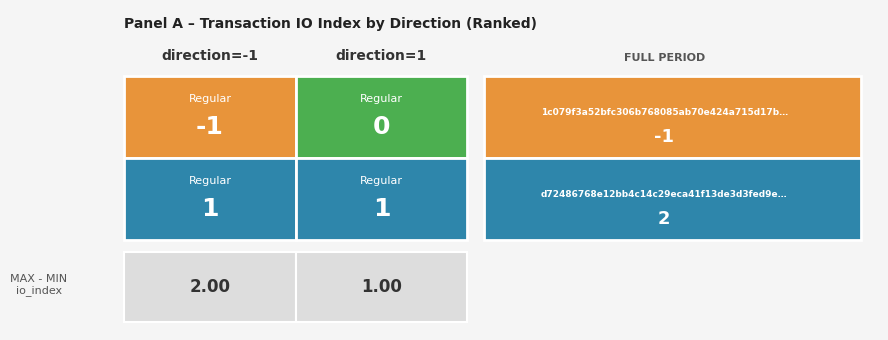

Which series changed the most between 0 and 1?

1c079f3a52bfc306b768085ab70e424a715d17b